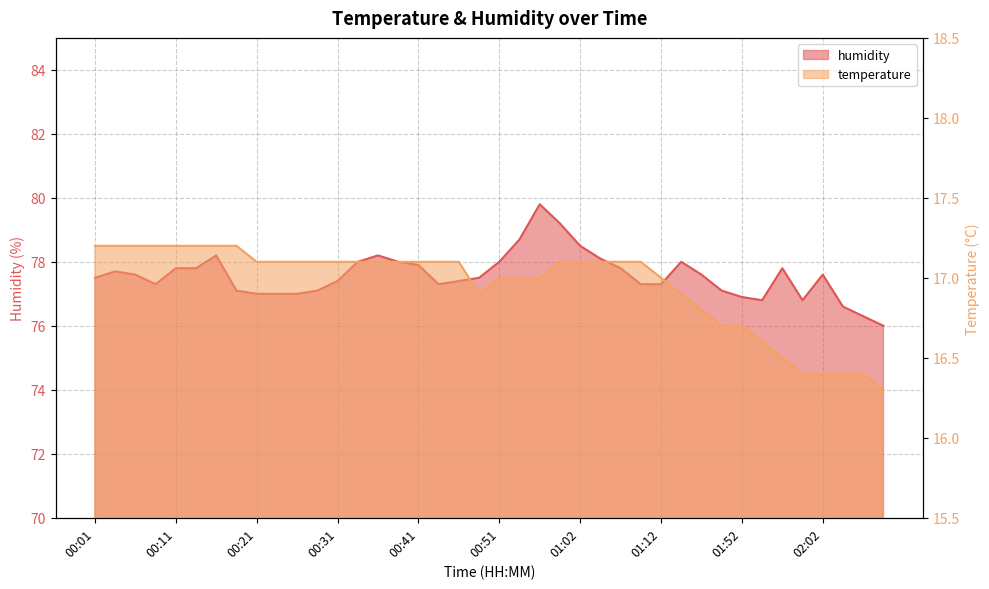

The value of temperature at 00:11 is 23.1. True or false?

False